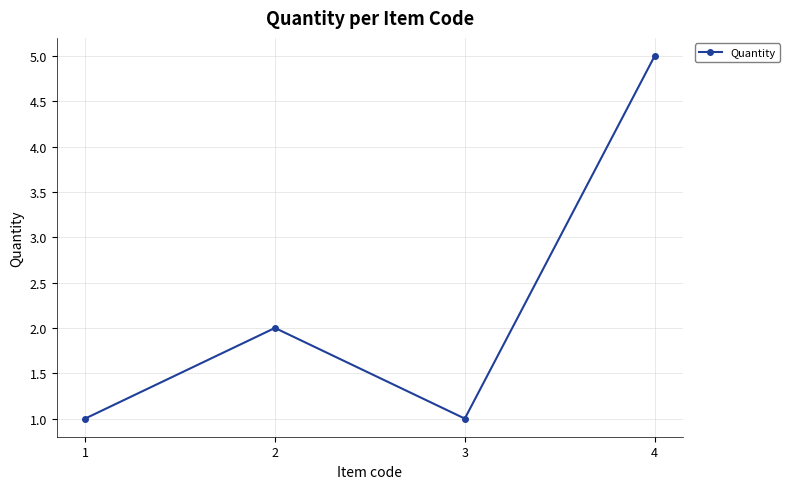

True or false: the data has more than 1 interior local peaks.

False